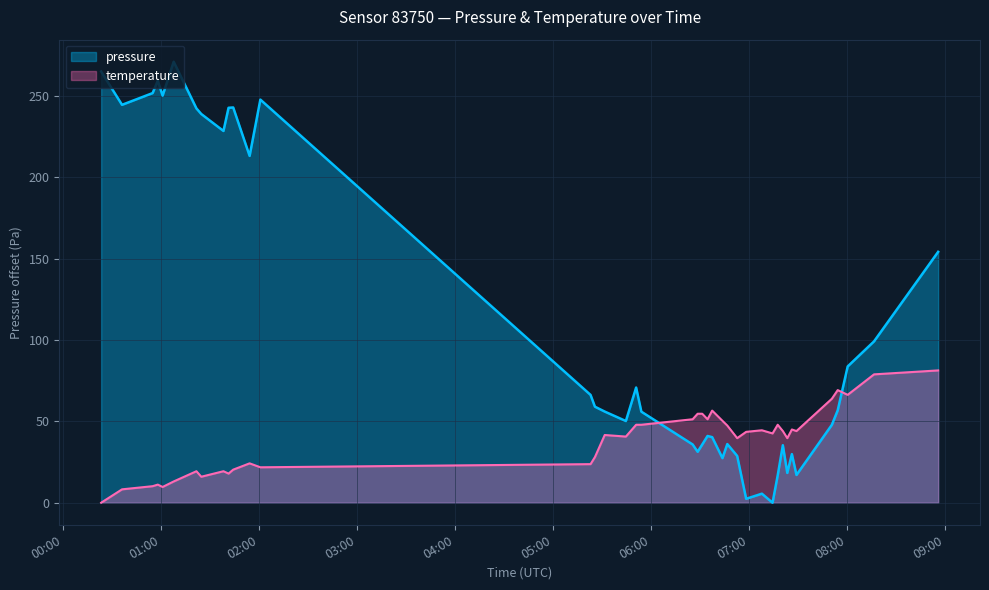

What are all the series names shown in the legend?

pressure, temperature